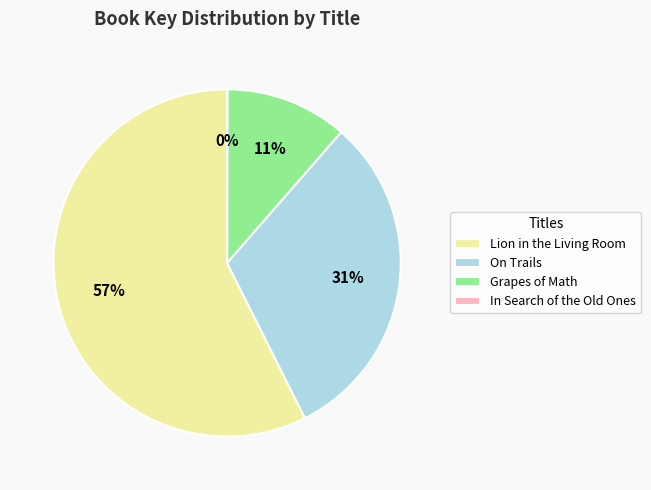

Which category has the biggest portion of the pie?

Lion in the Living Room